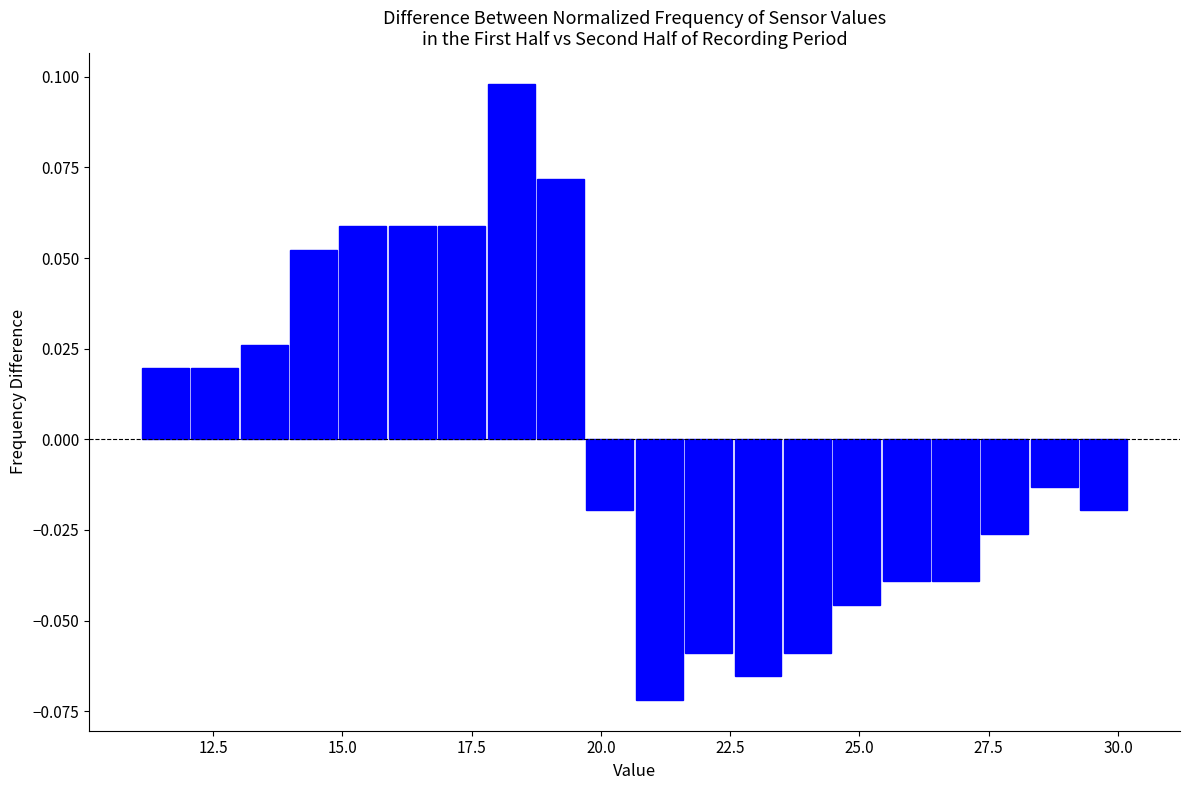

Read against the x-axis, roughly where is the centre of the tallest bar?

18.5